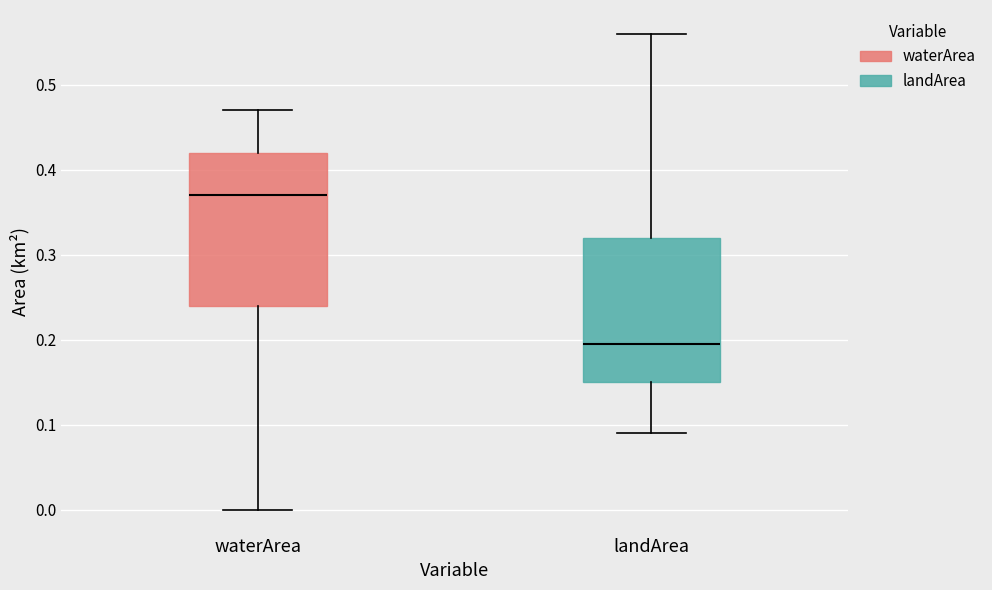

Comparing the boxes themselves (not the whiskers), which one is the tallest?

waterArea